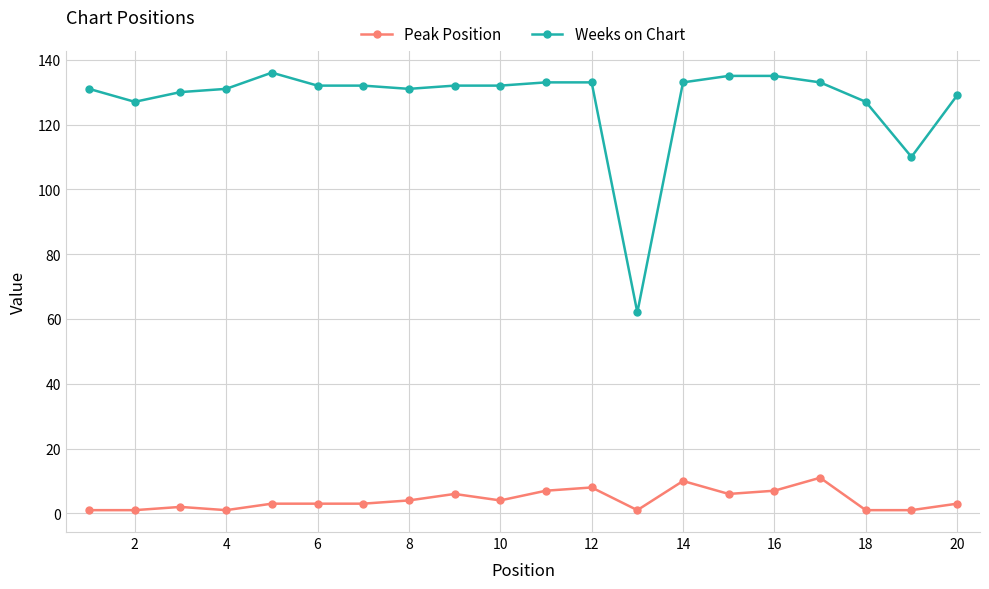

Rank the series by their maximum value, from lowest to highest.

Peak Position, Weeks on Chart